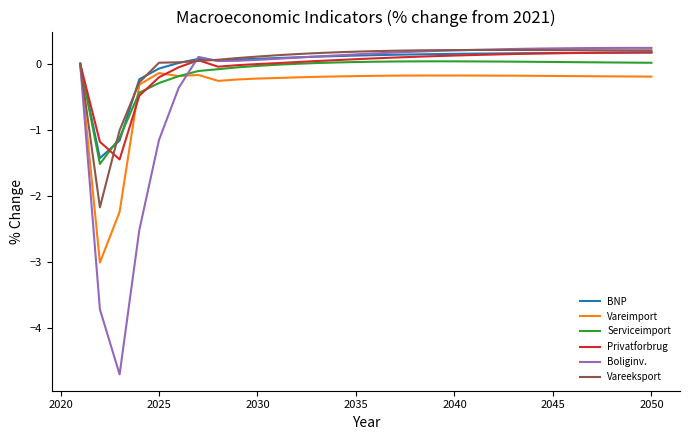

Which series has the widest spread of values?

Boliginv.